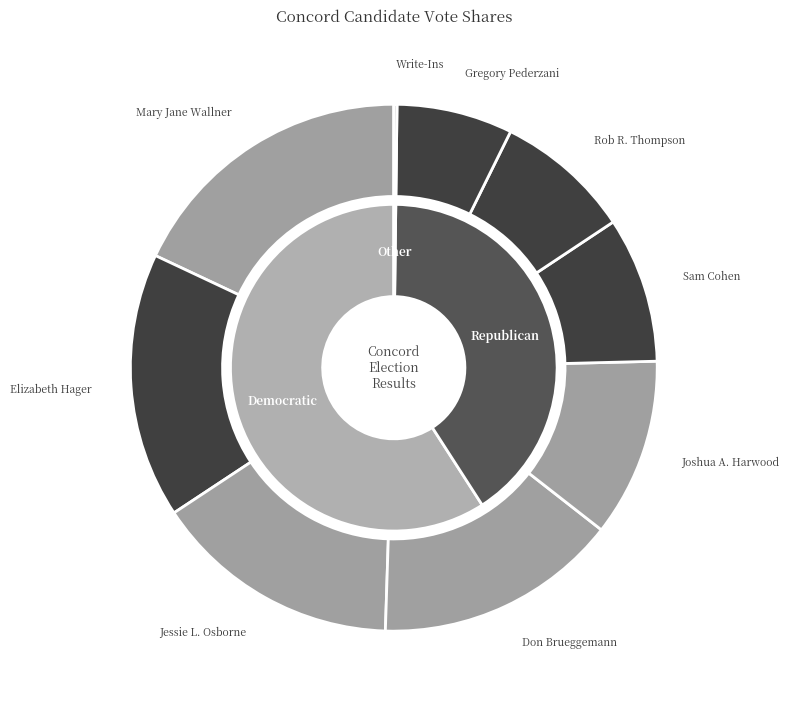

Does any single category account for the majority?

No